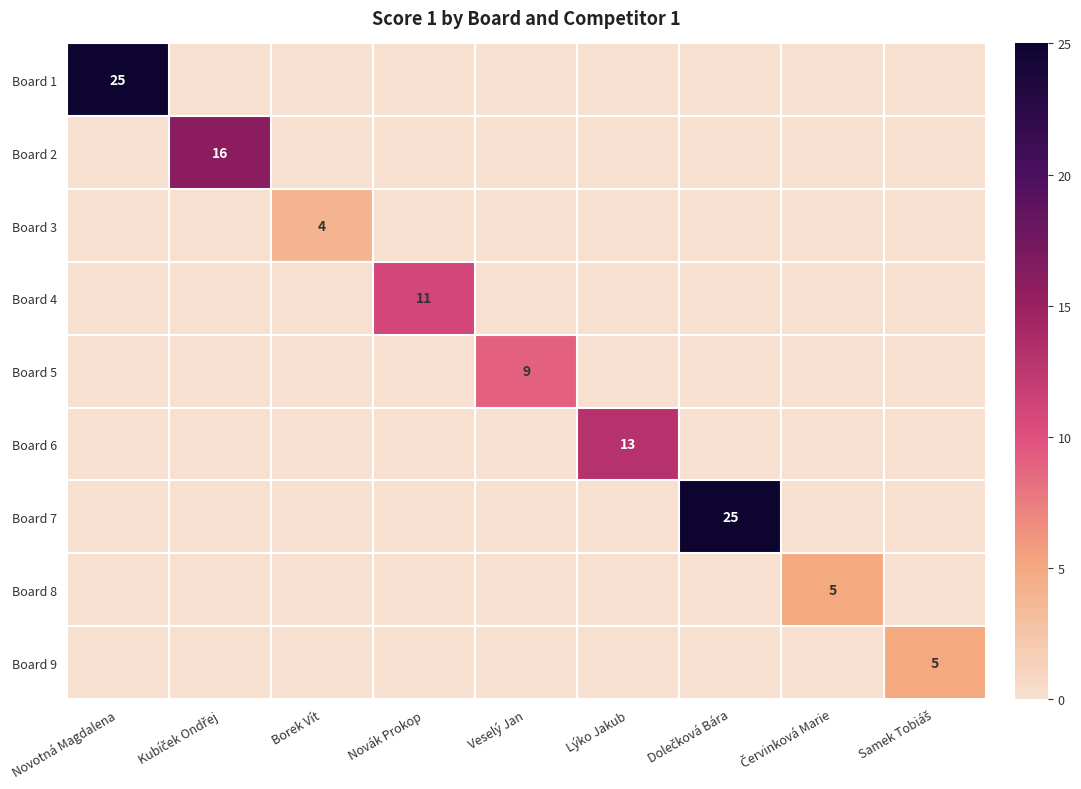

Count the number of categories in the chart.

9